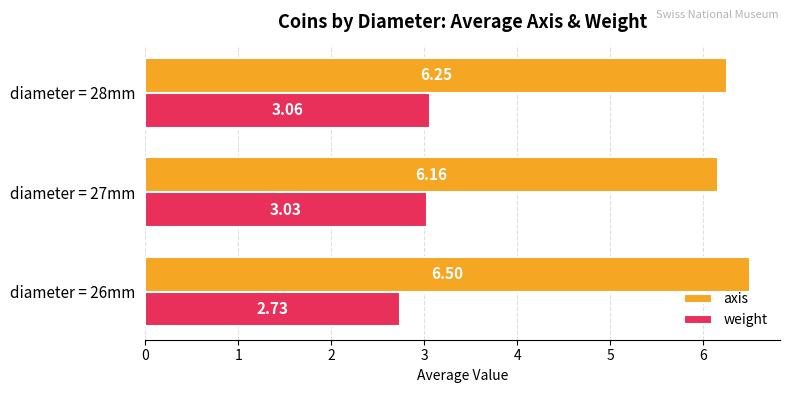

Which series has the largest range (max minus min)?

axis